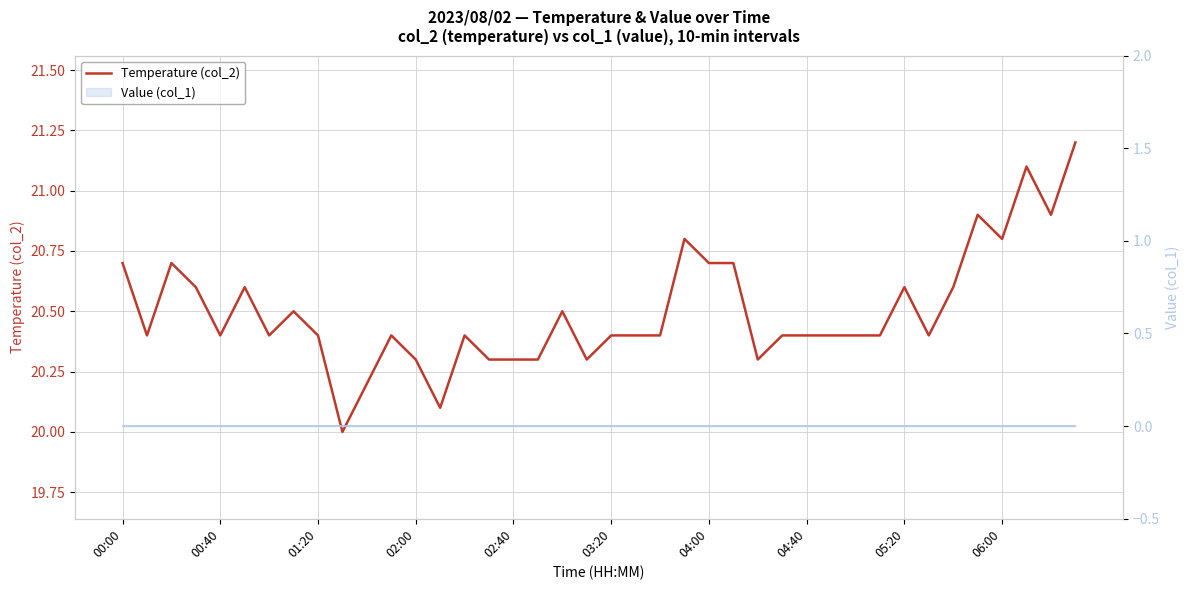

True or false: the data shows 28.7 at 34.

False